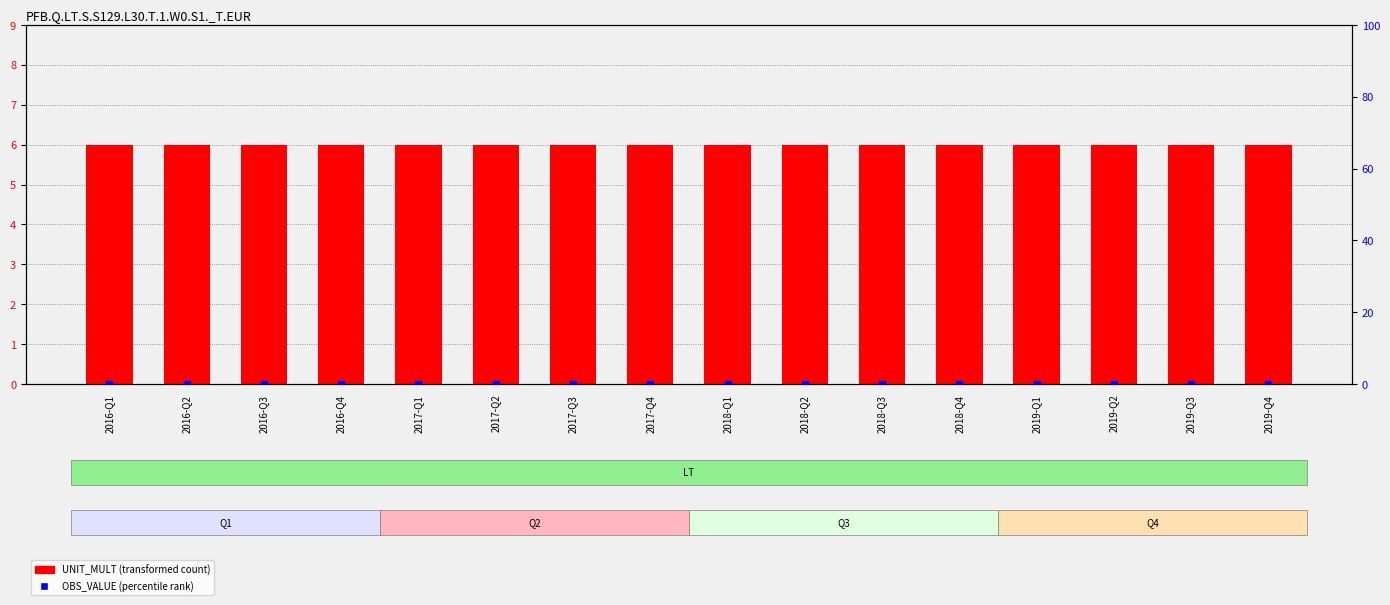

Which series has the largest total across all categories?

UNIT_MULT (transformed count)